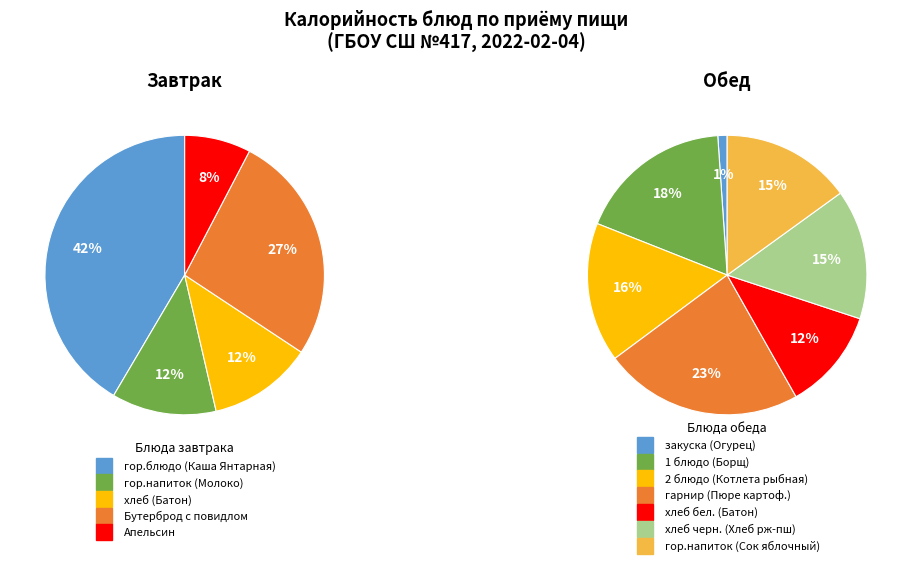

How many slices are in this pie chart?

5